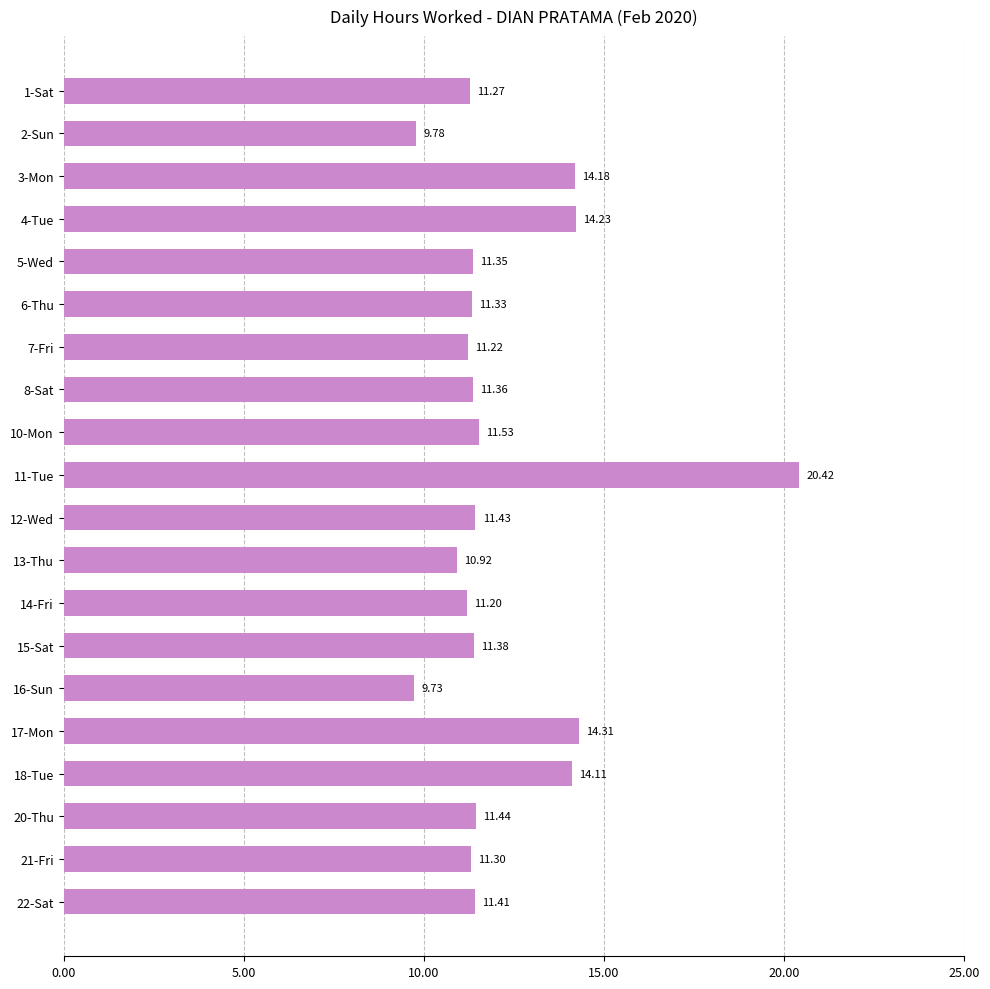

Rank the categories by value from highest to lowest.

11-Tue, 17-Mon, 4-Tue, 3-Mon, 18-Tue, 10-Mon, 20-Thu, 12-Wed, 22-Sat, 15-Sat, 8-Sat, 5-Wed, 6-Thu, 21-Fri, 1-Sat, 7-Fri, 14-Fri, 13-Thu, 2-Sun, 16-Sun